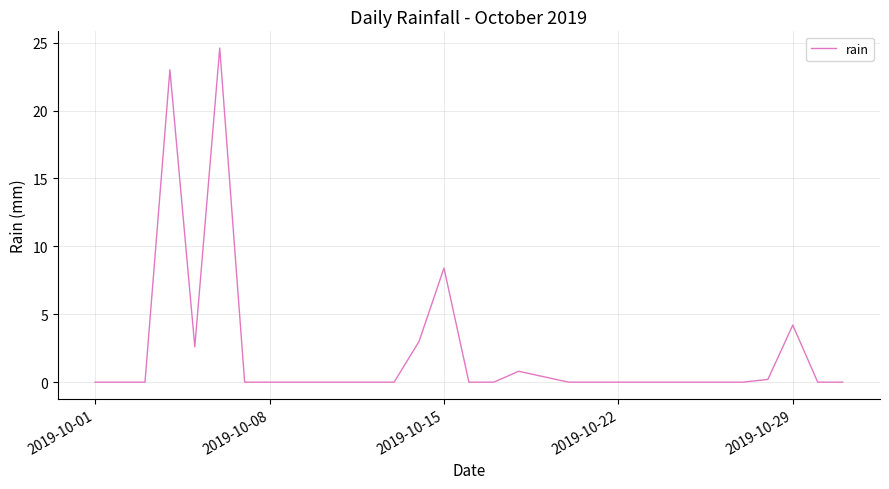

What is the maximum value shown in the chart?

24.6